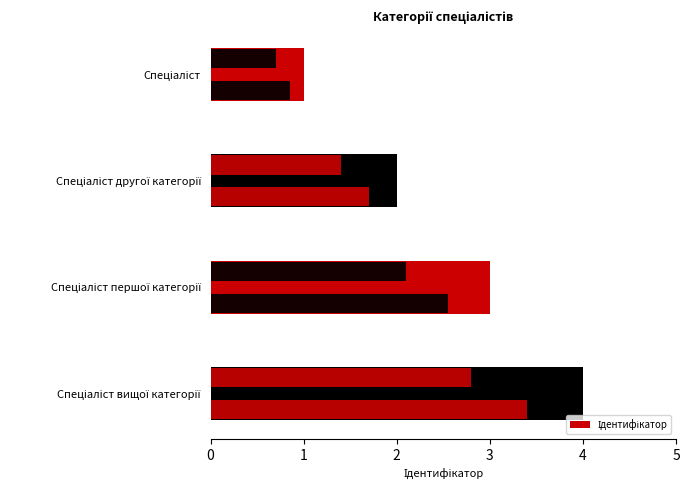

What value does the data have at Спеціаліст другої категорії?

2